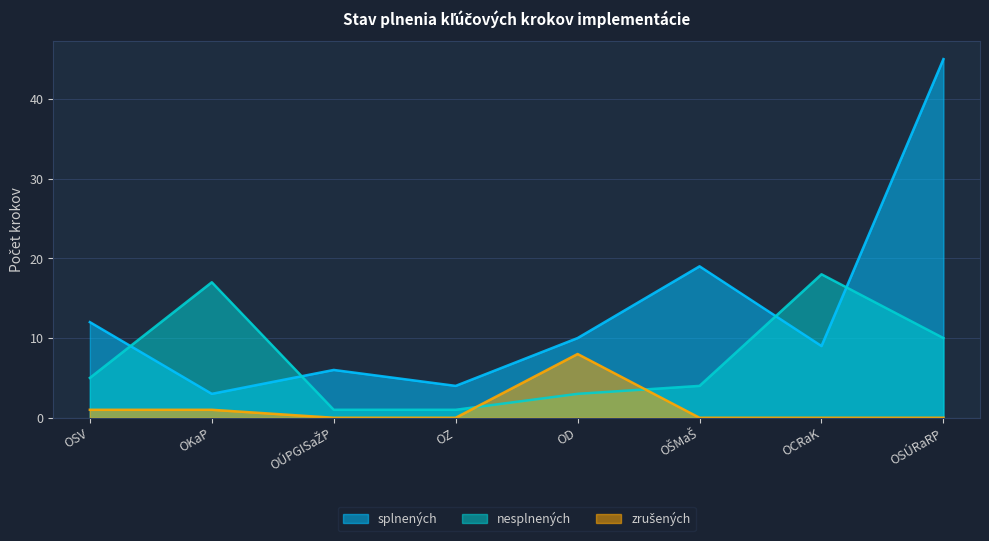

How many data points in splnených are above 10?

3